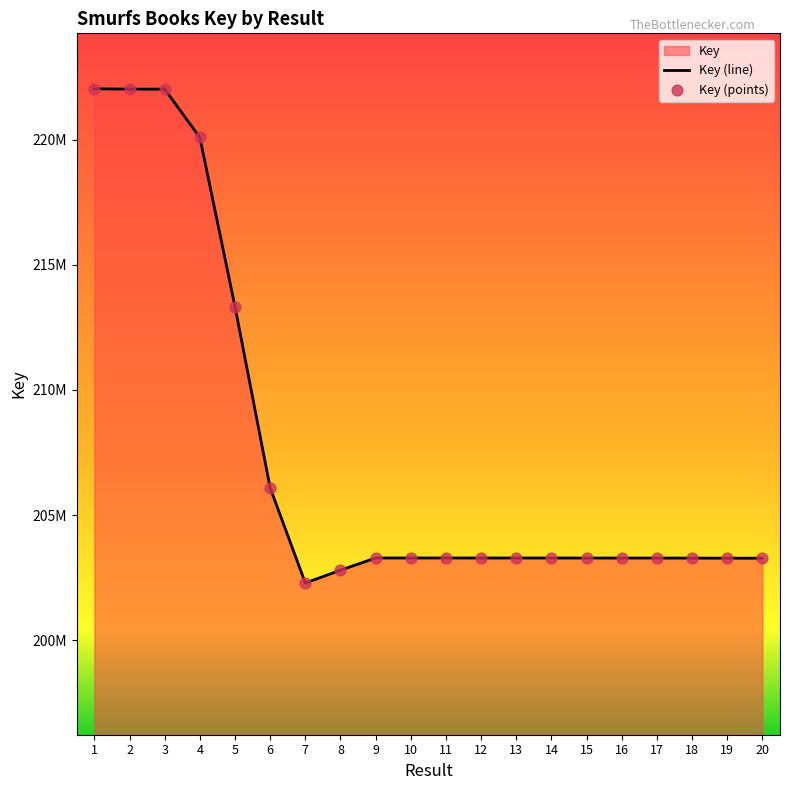

What is the change in value from 16 to 18?

-2431